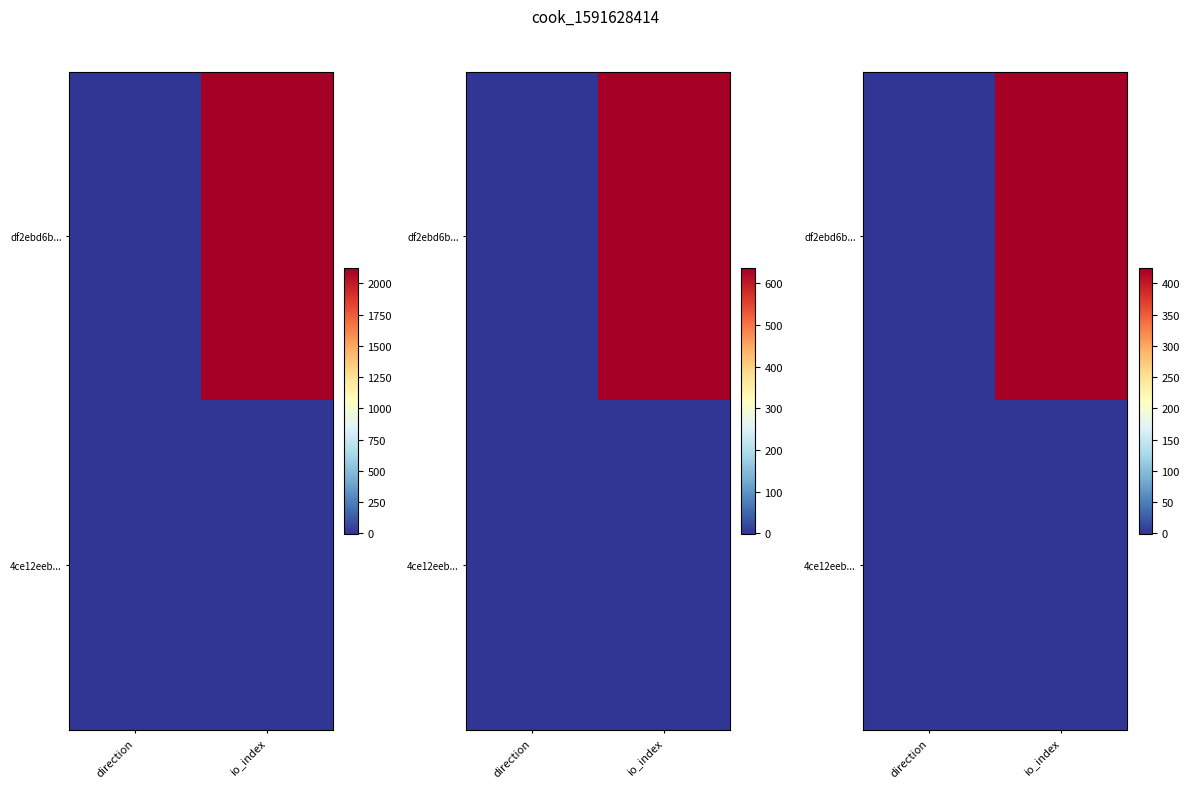

Which series changed the most between direction and io_index?

df2ebd6b...